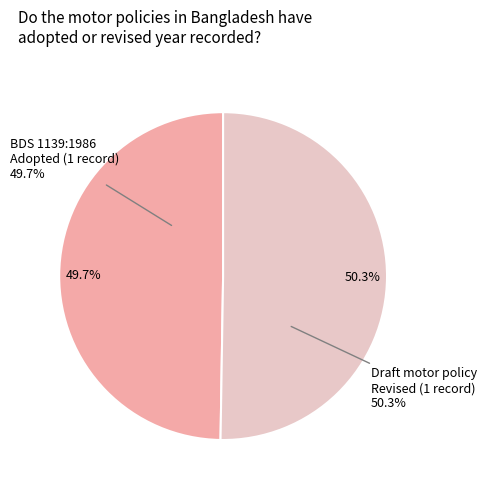

What is the total percentage of BDS 1139:1986 (Adopted: 1986) and BDS 1139:1986 (Revised: 2006)?

100.0%